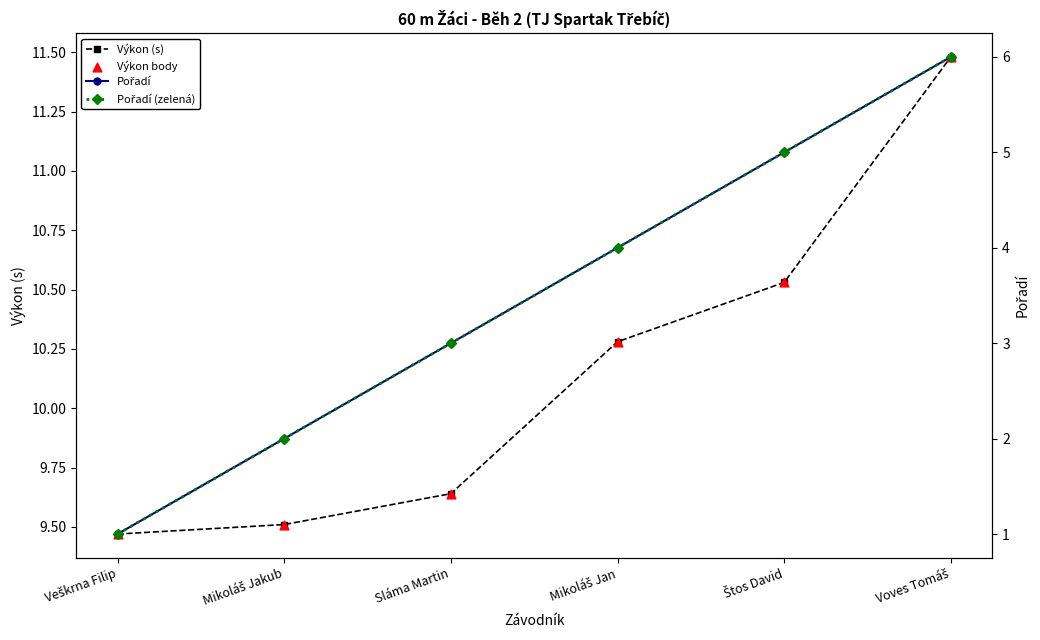

Which series has the widest spread of Y values?

Pořadí